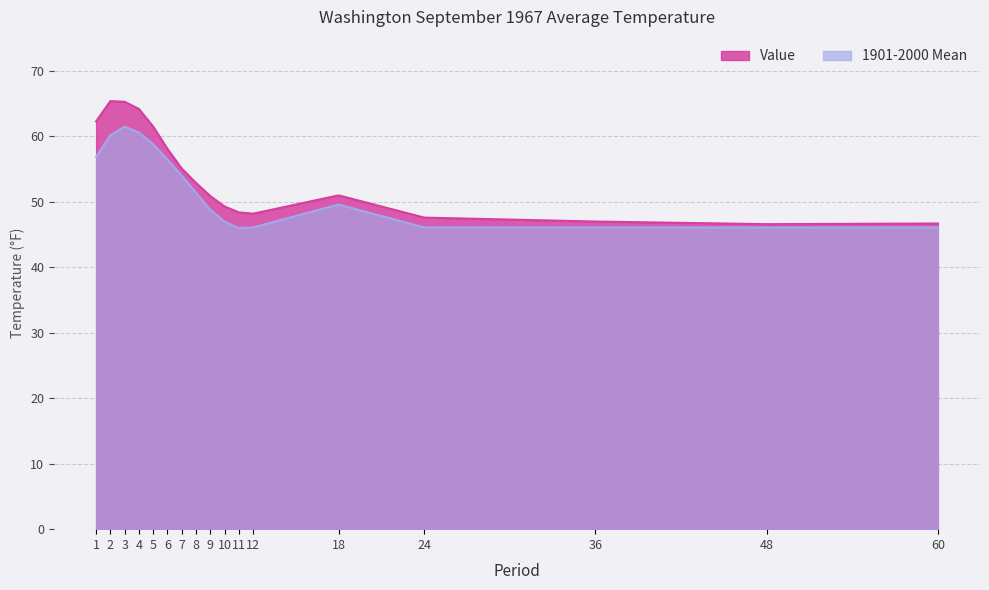

Between 4 and 24, which series saw the biggest shift?

Value